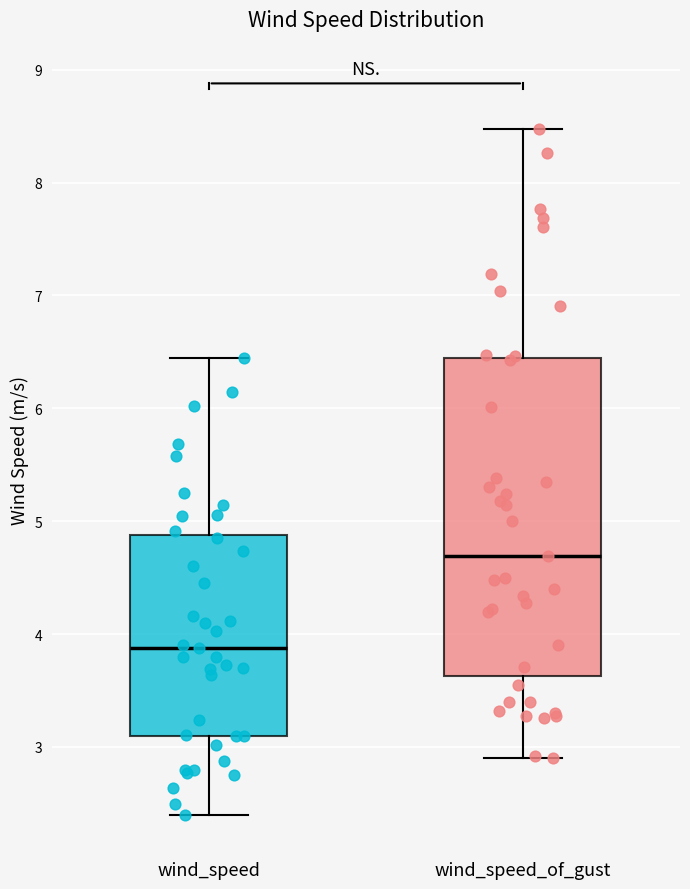

Where does the median line of the box for wind_speed sit on the y-axis? The values are not printed on the chart, so give them approximately, as read against the axis.

3.9